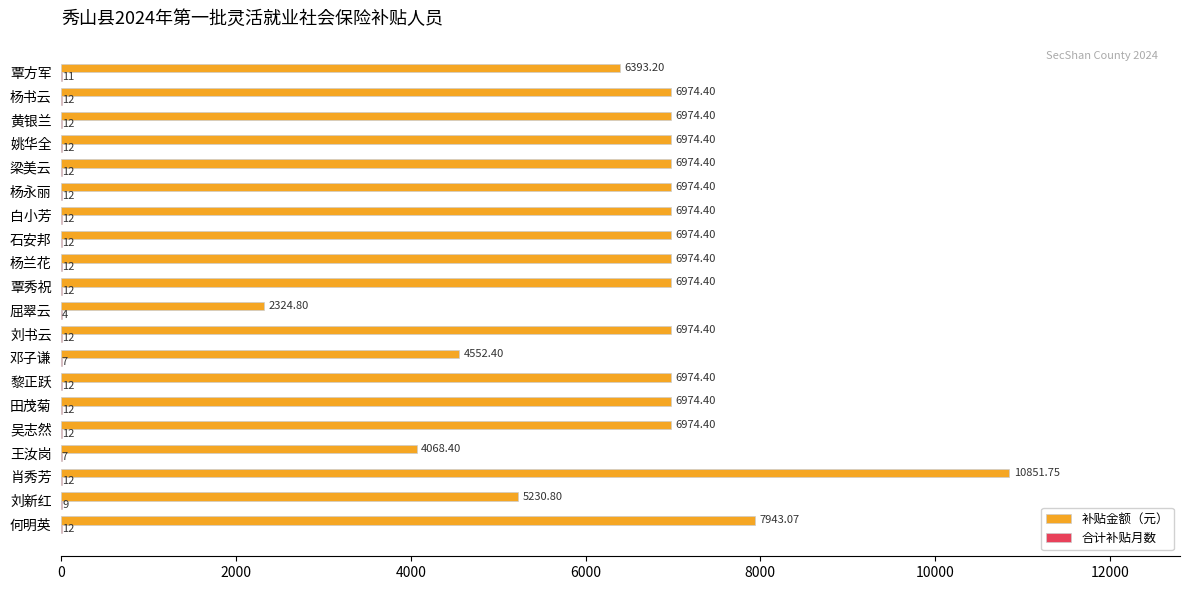

Which series has the largest total across all categories?

补贴金额（元）